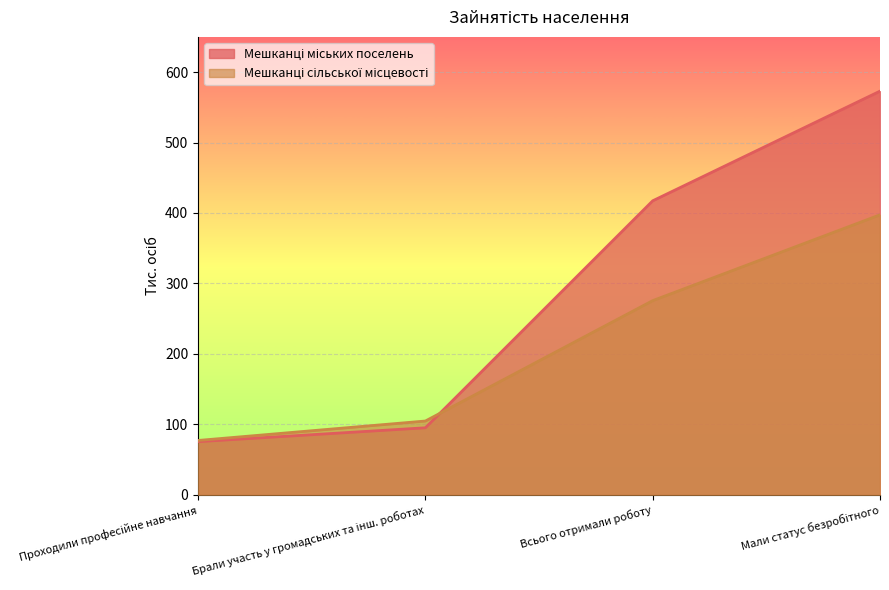

What are all the series names shown in the legend?

Мешканці міських поселень, Мешканці сільської місцевості